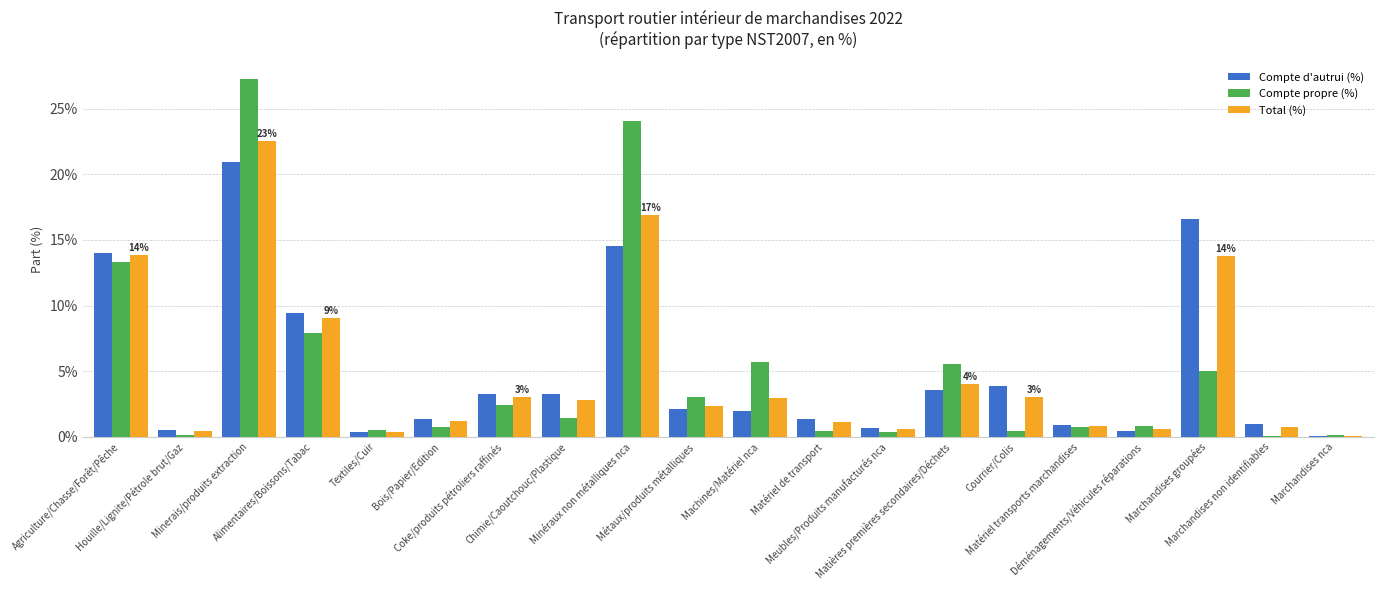

How many data points does each series have?

20